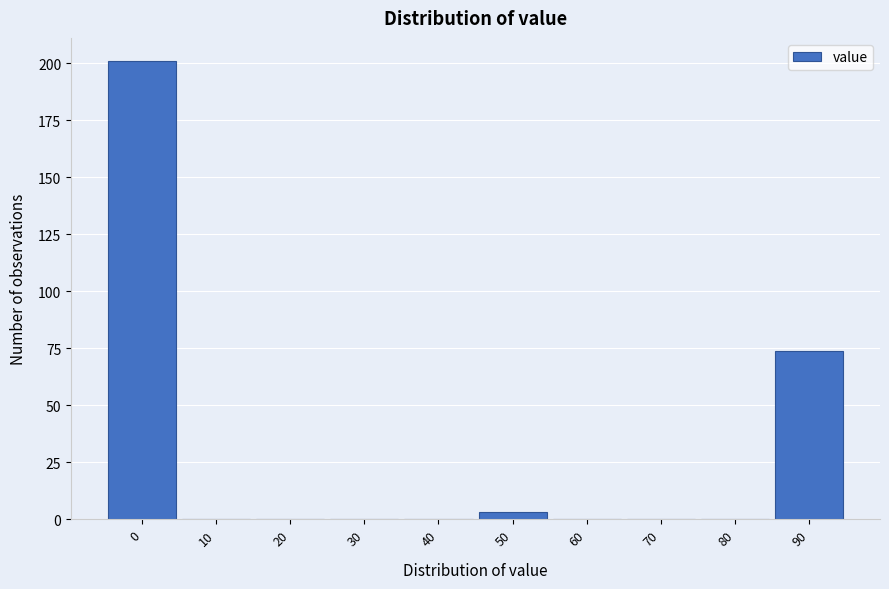

Reading left to right, what are all the values shown in this chart?

0=201	10=0	20=0	30=0	40=0	50=3	60=0	70=0	80=0	90=74